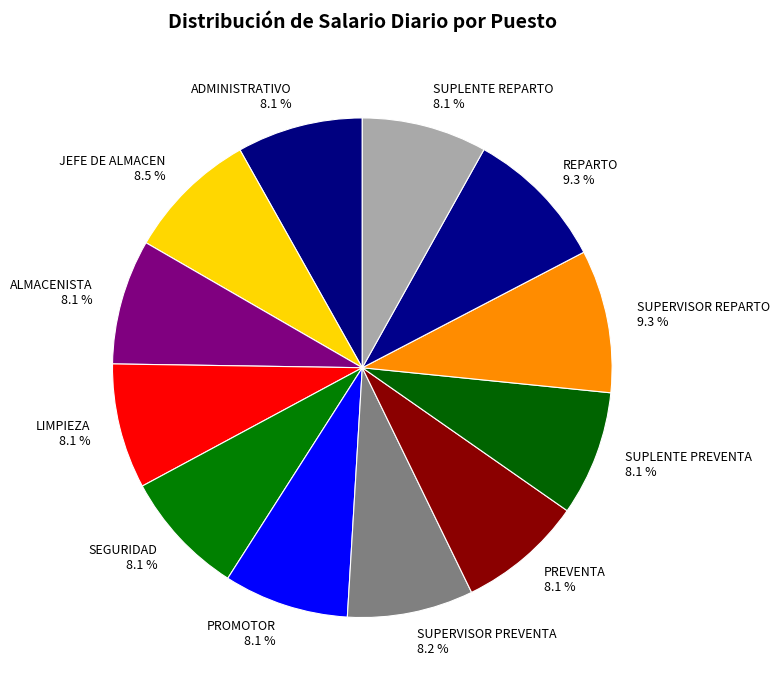

How much of the chart is everything except LIMPIEZA 8.1 %?

91.9%